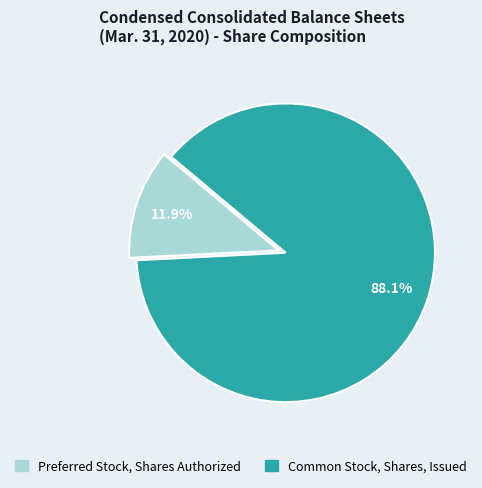

To the nearest percent, what is the average slice percentage?

50%